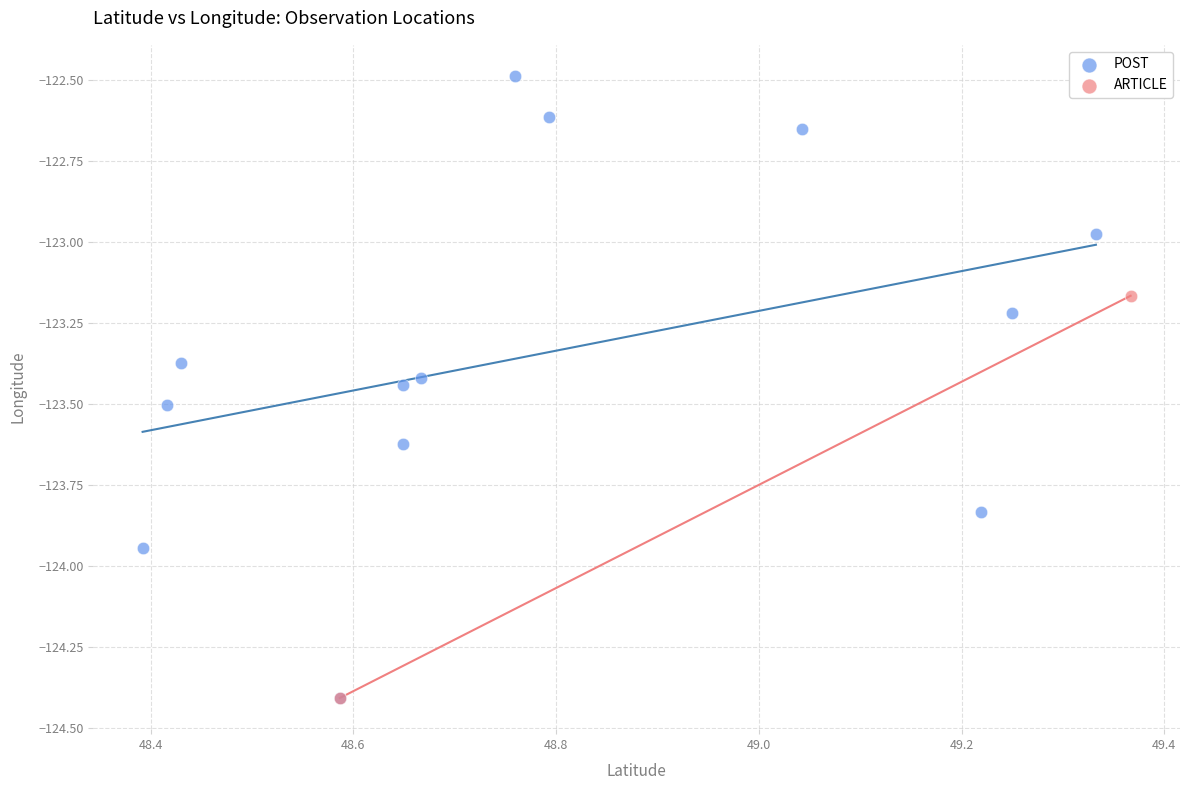

What are all the series names shown in the legend?

POST, ARTICLE